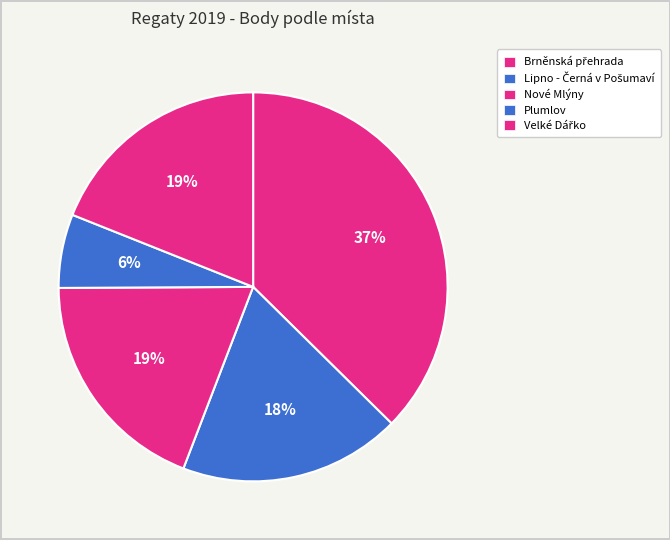

How many segments does this pie chart have?

5